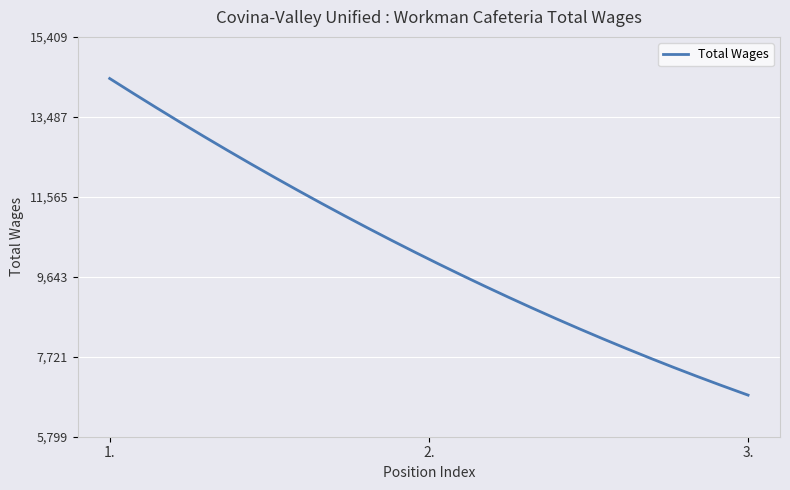

What is the minimum value shown in the chart?

6799.0